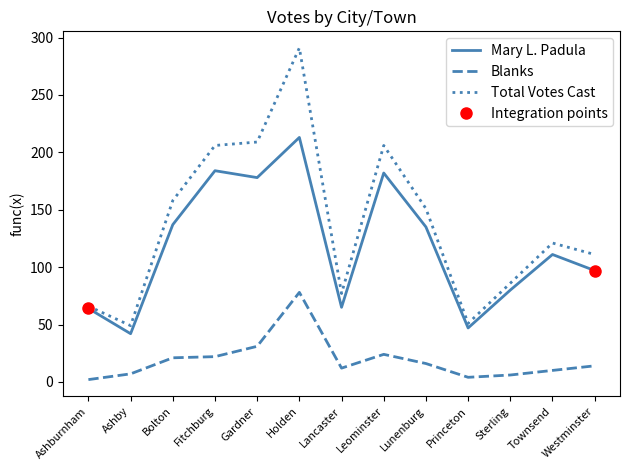

What is the label of the 2nd point from the right?

Townsend